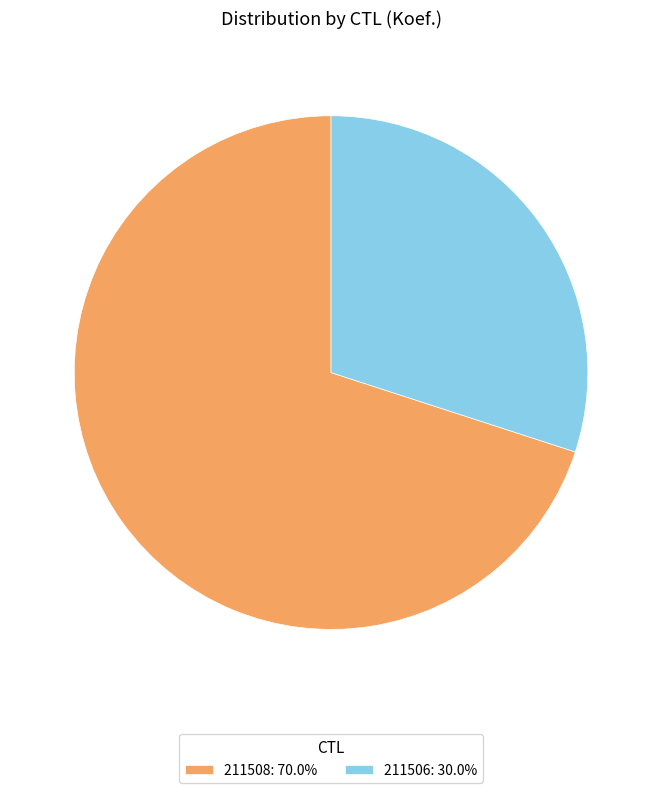

Which has a higher value, 211506 or 211508?

211508